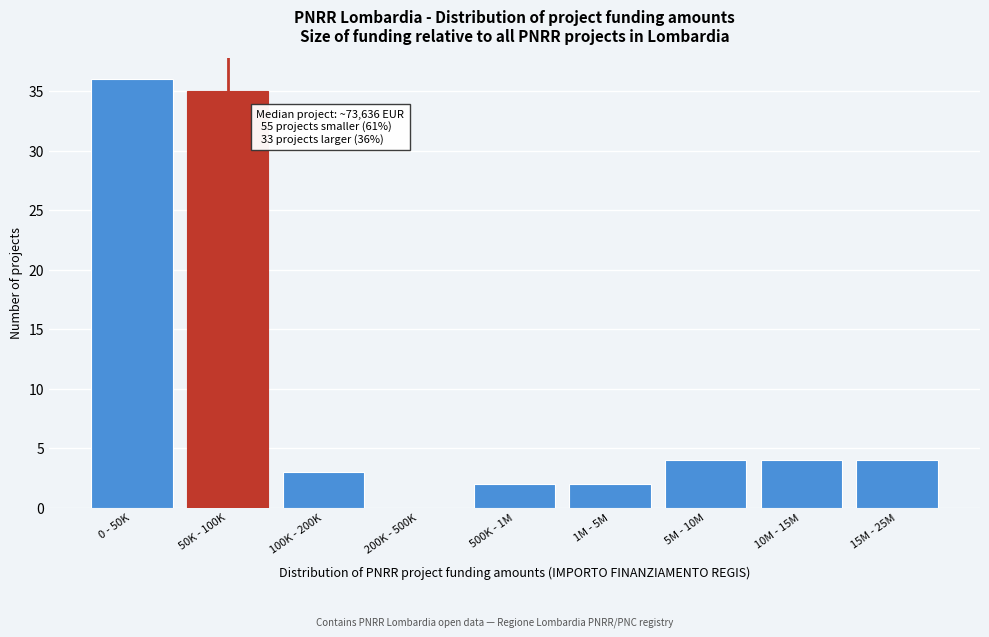

Reading left to right, transcribe all the data shown in this chart.

0 - 50K=36	50K - 100K=35	100K - 200K=3	200K - 500K=0	500K - 1M=2	1M - 5M=2	5M - 10M=4	10M - 15M=4	15M - 25M=4